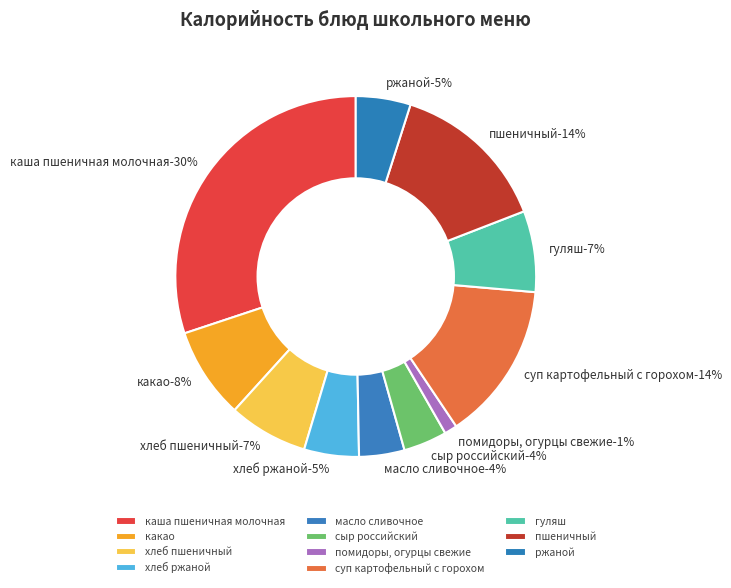

To the nearest percent, what percentage of the pie is пшеничный?

14%